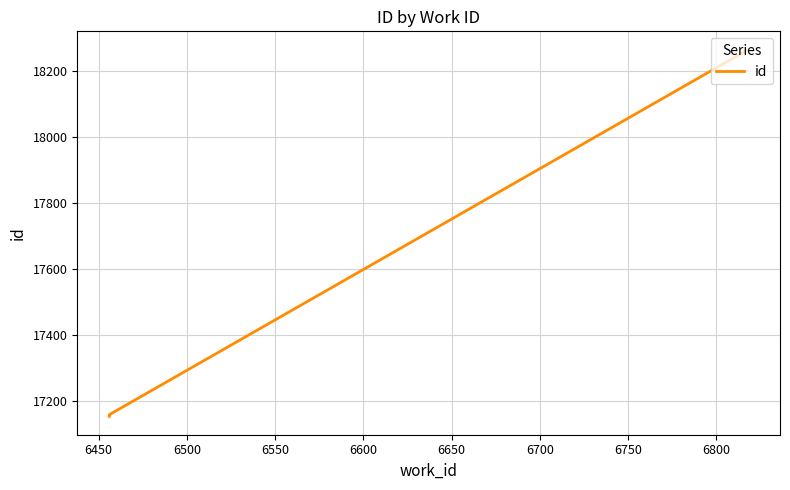

True or false: the data shows 26376 at 6400.

False